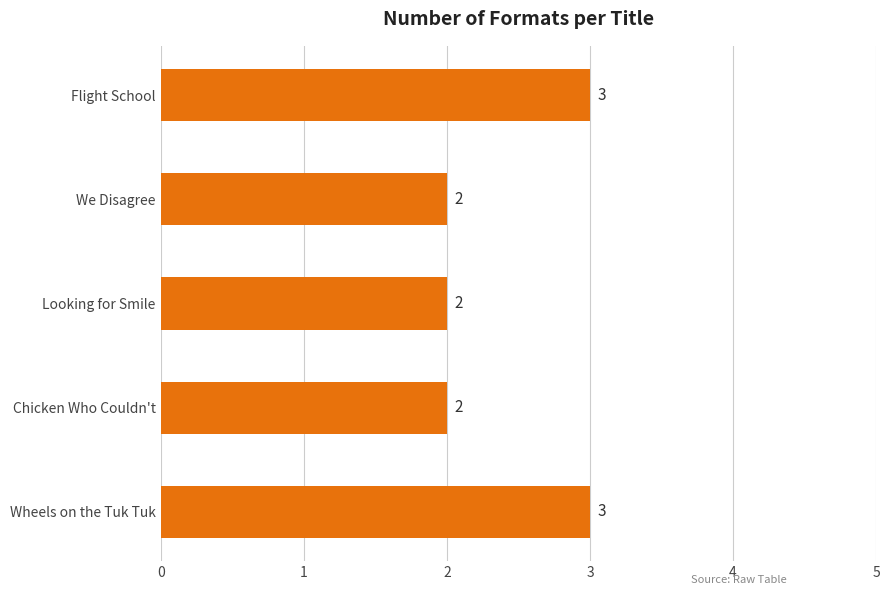

What is the sum of the values at Wheels on the Tuk Tuk and Looking for Smile?

5